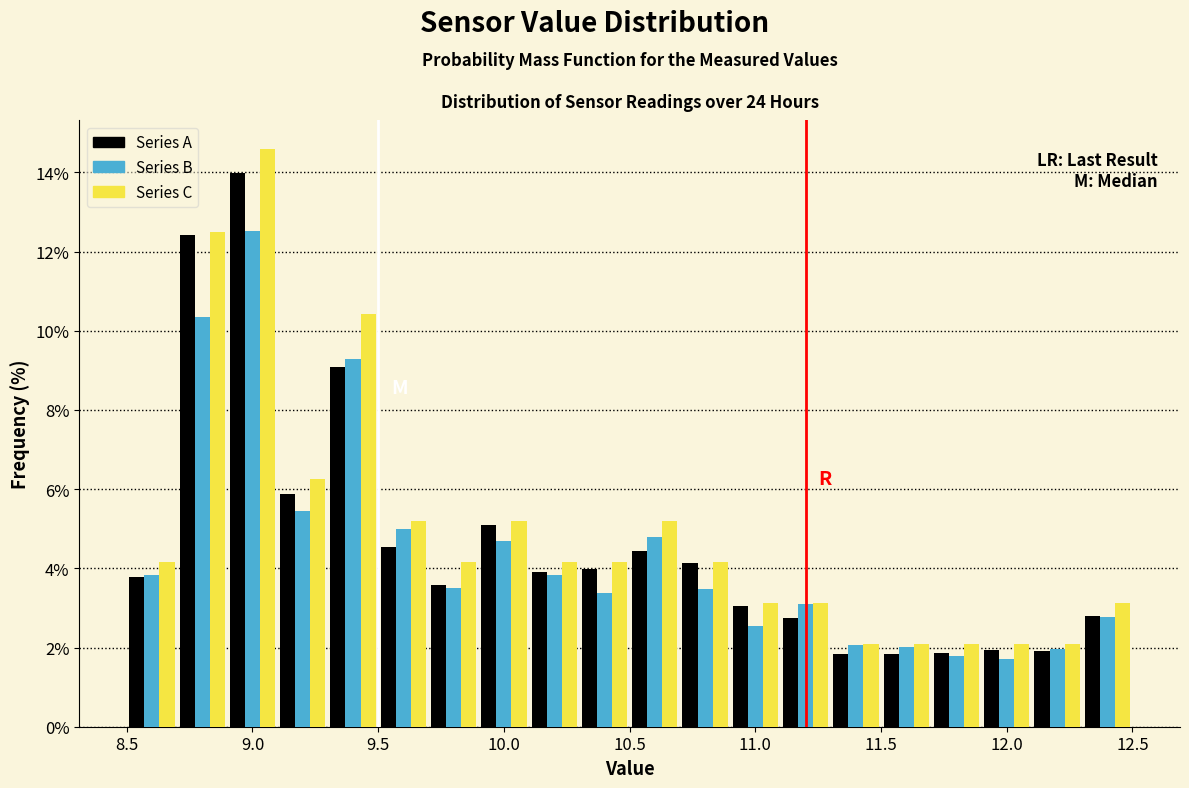

What is the height of the Series C bar covering 11.5 to 11.7 on the x-axis? The values are not printed on the chart, so give them approximately, as read against the axis.

2.0